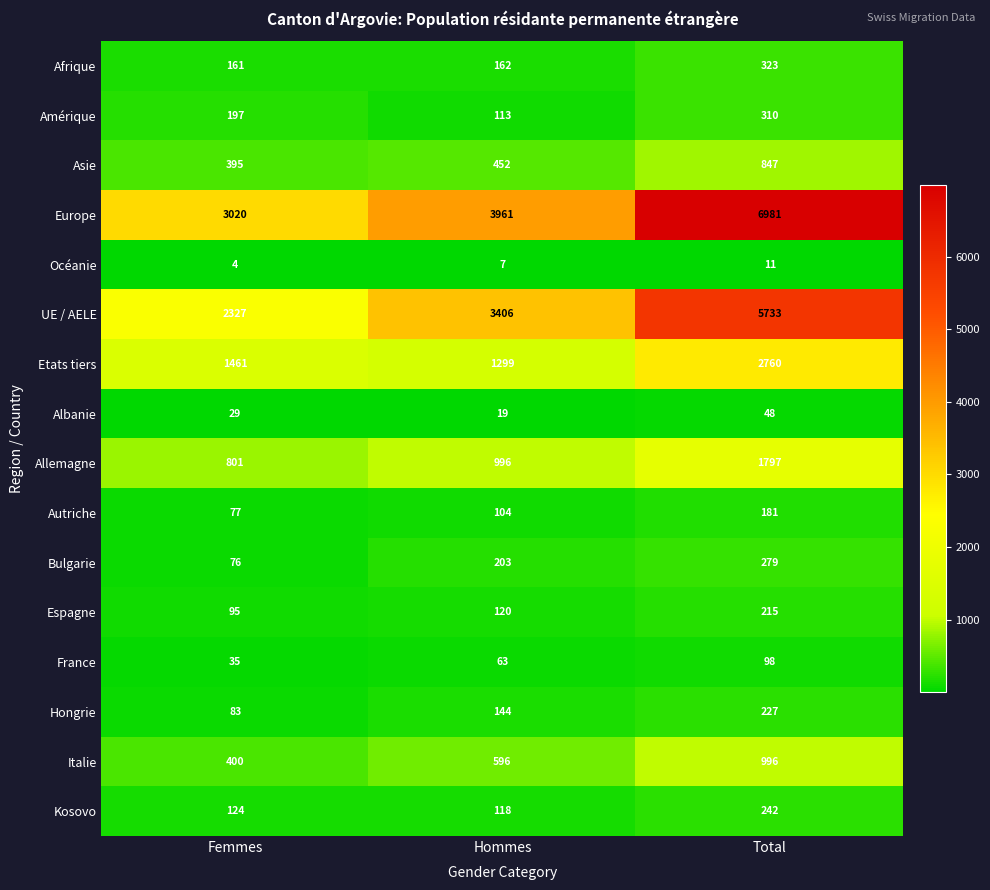

What is the minimum value shown in the chart?

4